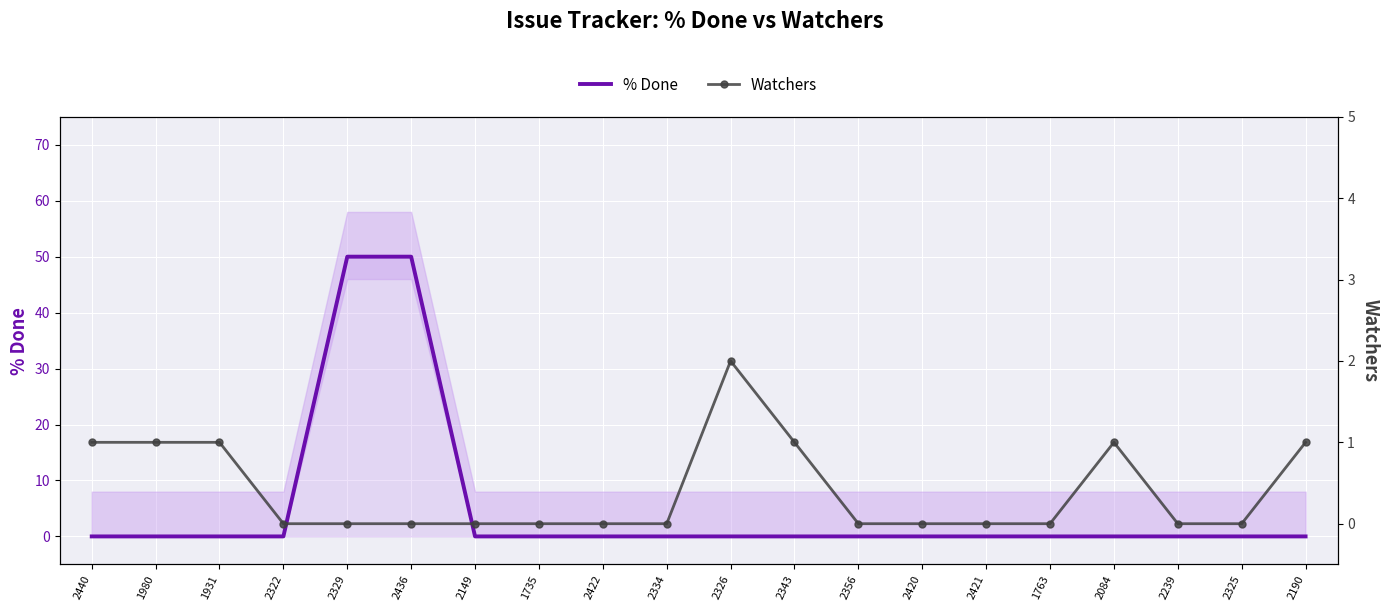

The value of % Done at 1735 is -34. True or false?

False